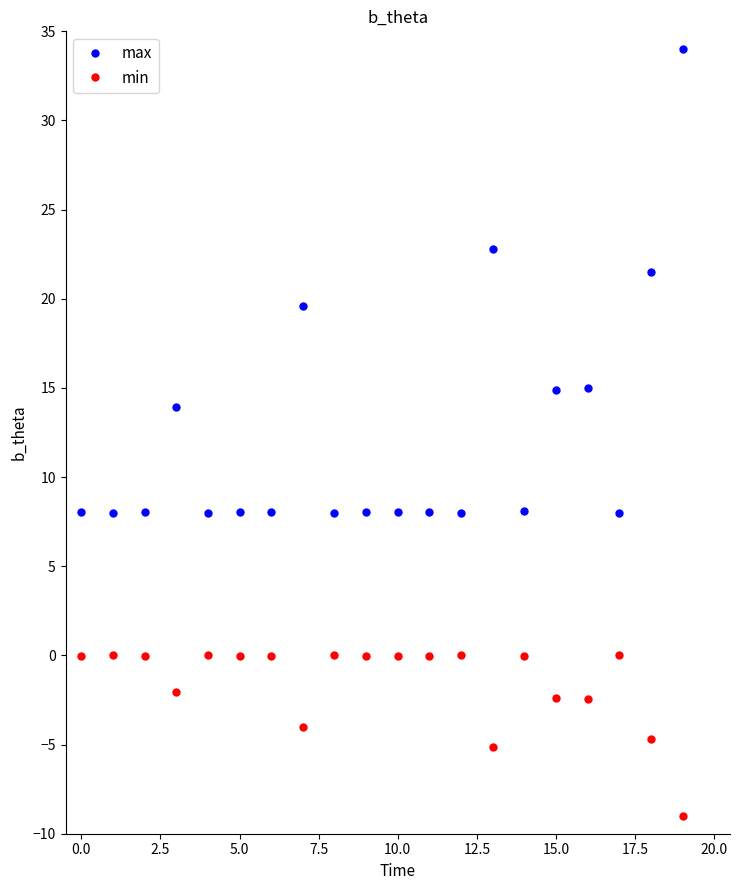

Which series has the largest range (max minus min)?

max